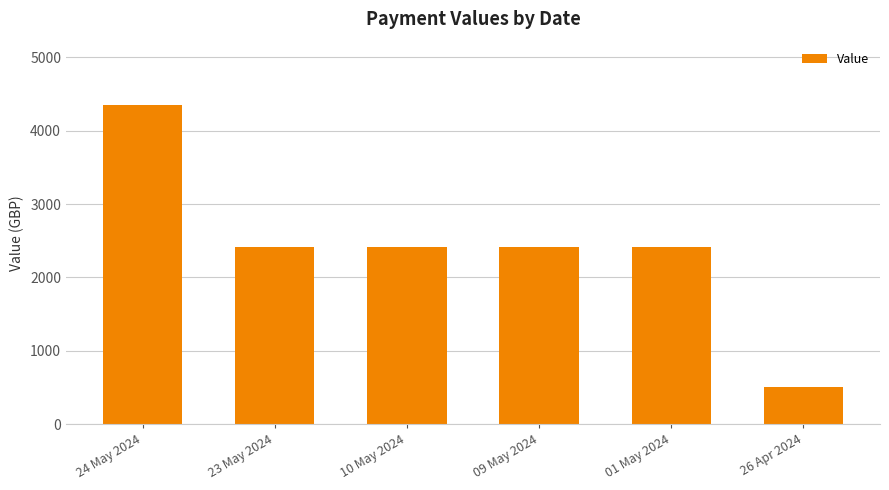

What is the value of the 3rd bar from the left?

2414